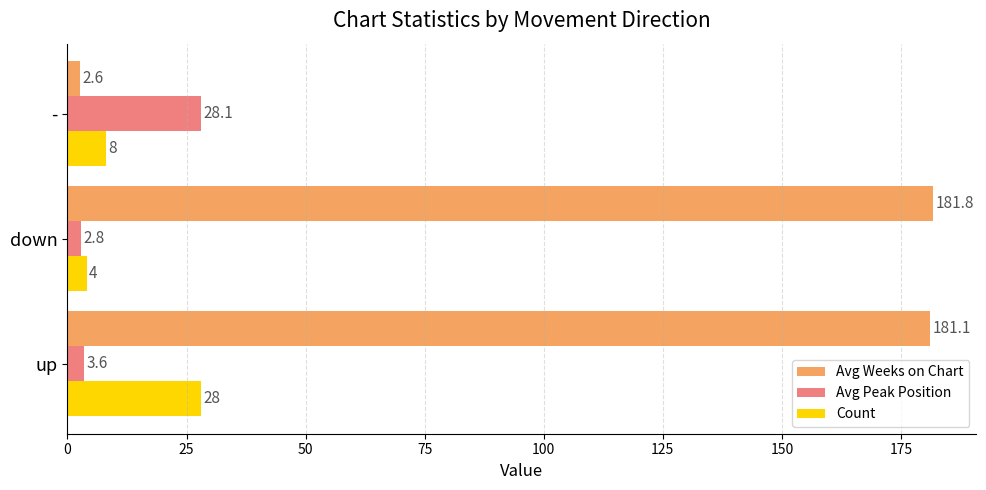

What is the lowest value of the Count series?

4.0